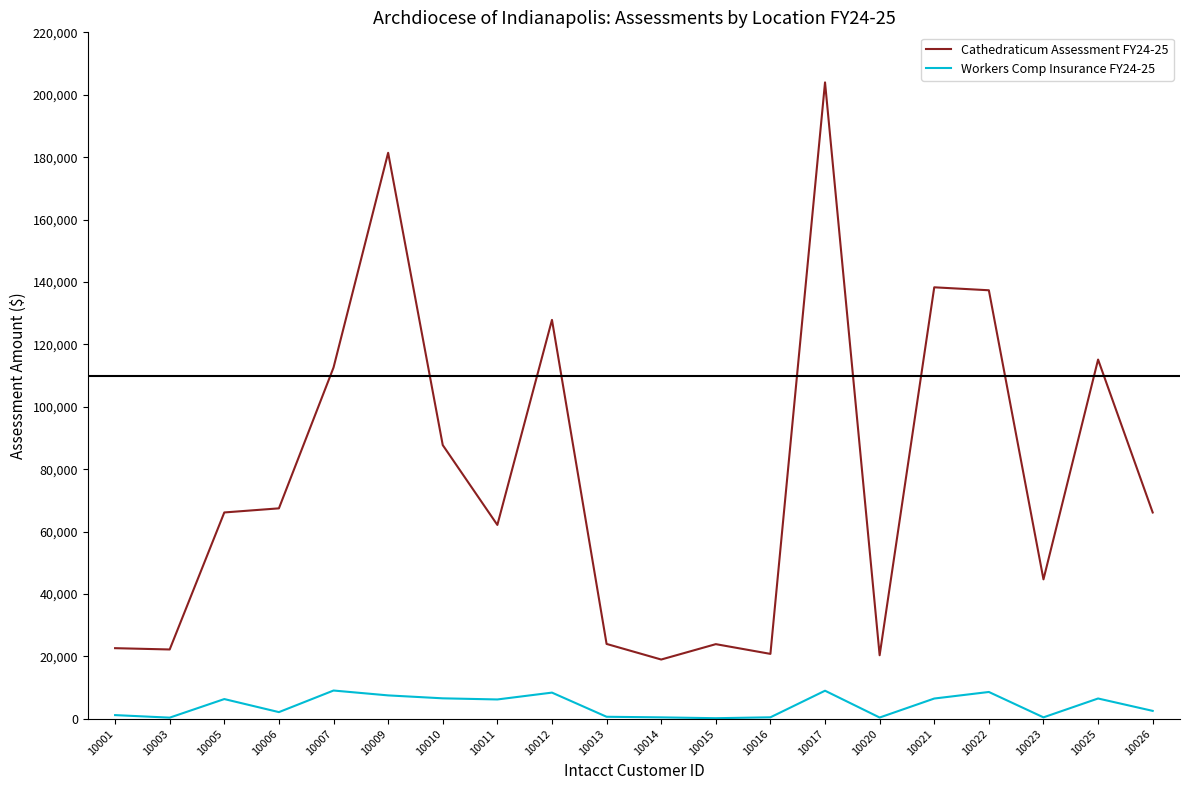

Which series has the largest range (max minus min)?

Cathedraticum Assessment FY24-25